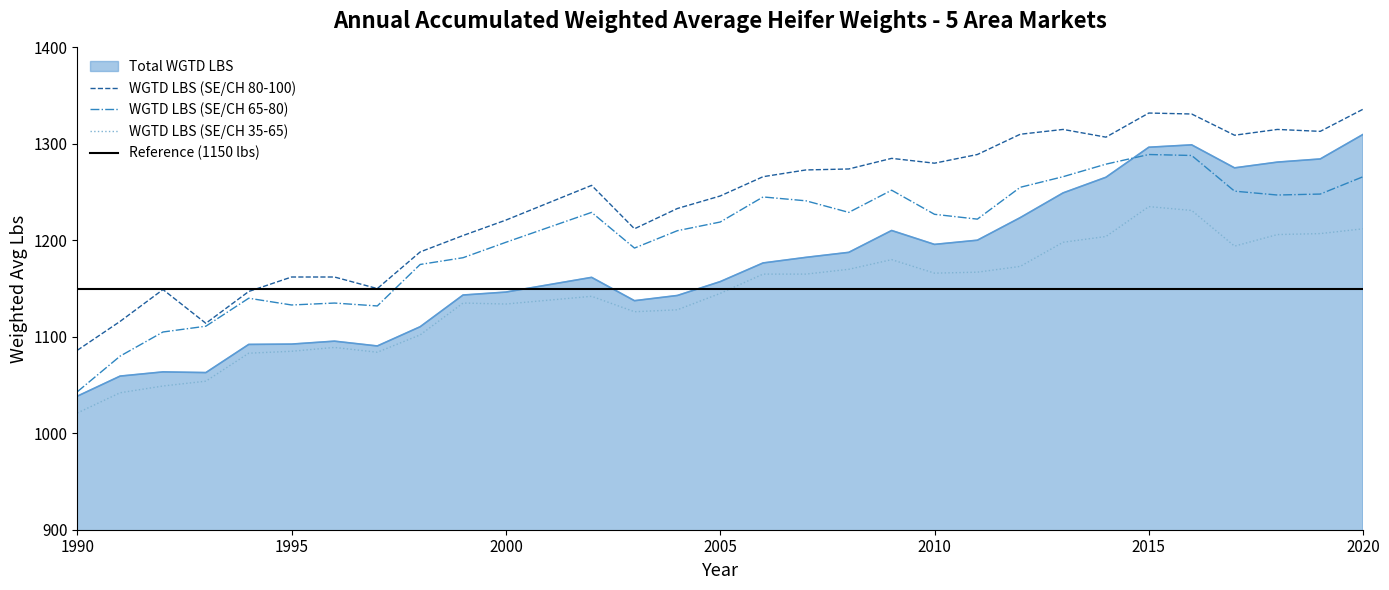

Where is WGTD LBS (SE/CH 35-65) nearest to the value 1128?

2004